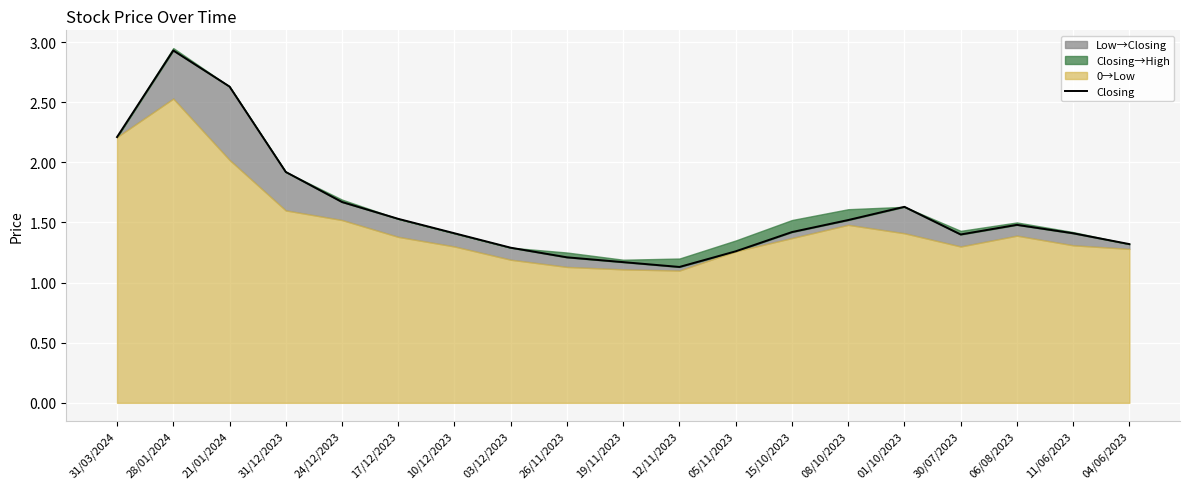

What is the ratio of the value at 21/01/2024 to the value at 15/10/2023?

1.9